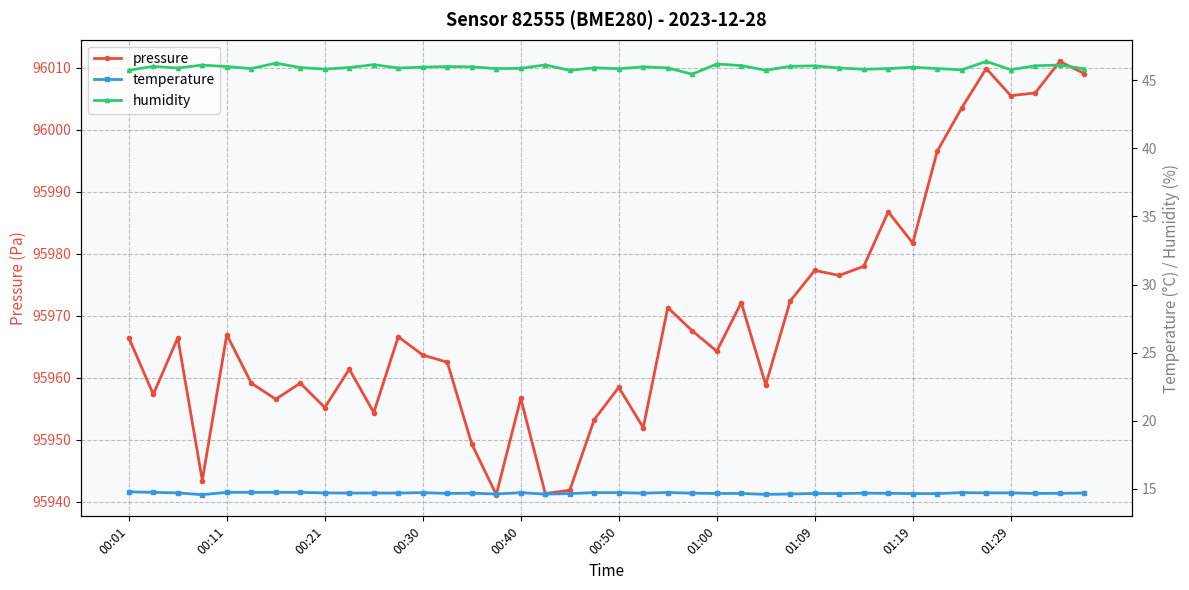

Does the chart have visible grid lines?

Yes